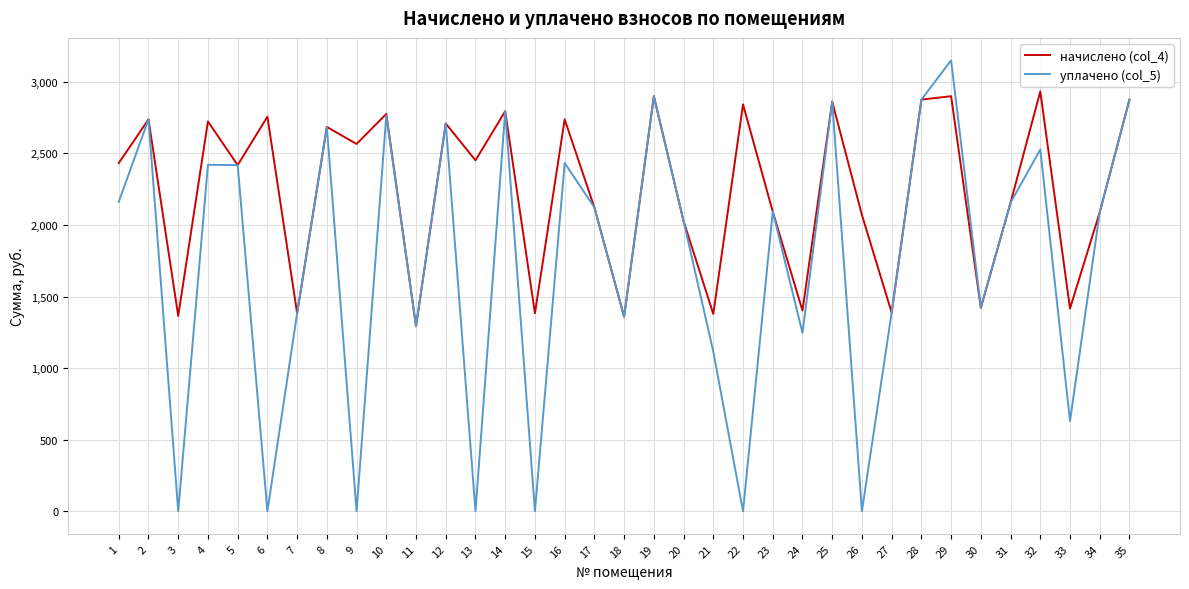

What is the lowest value of the начислено (col_4) series?

1292.7